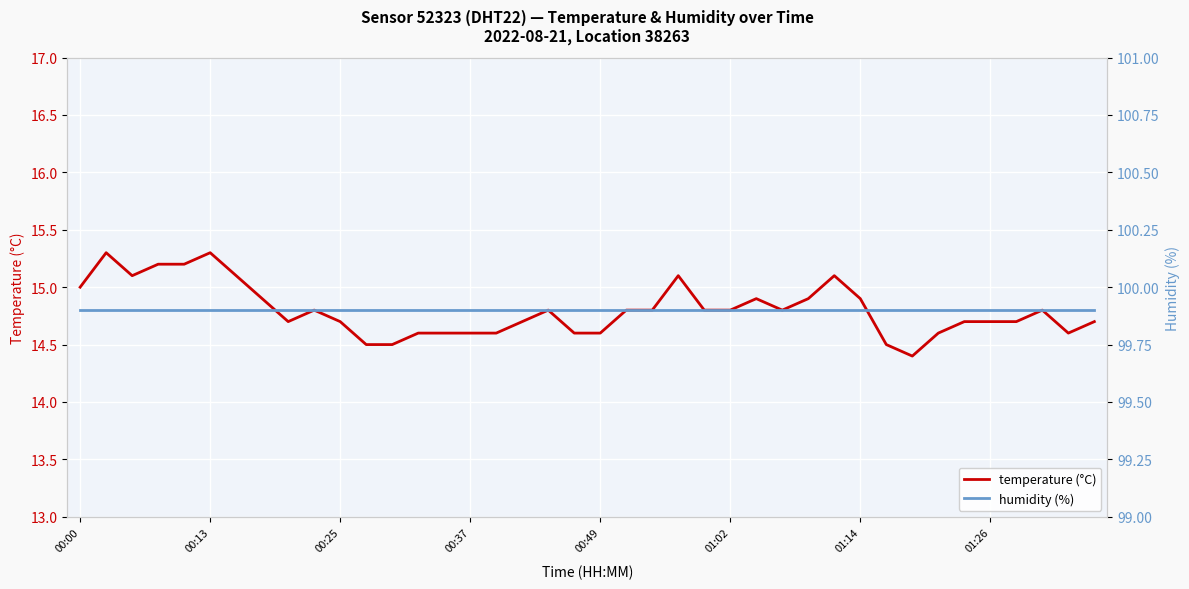

True or false: humidity (%) and temperature (°C) intersect in this chart.

False